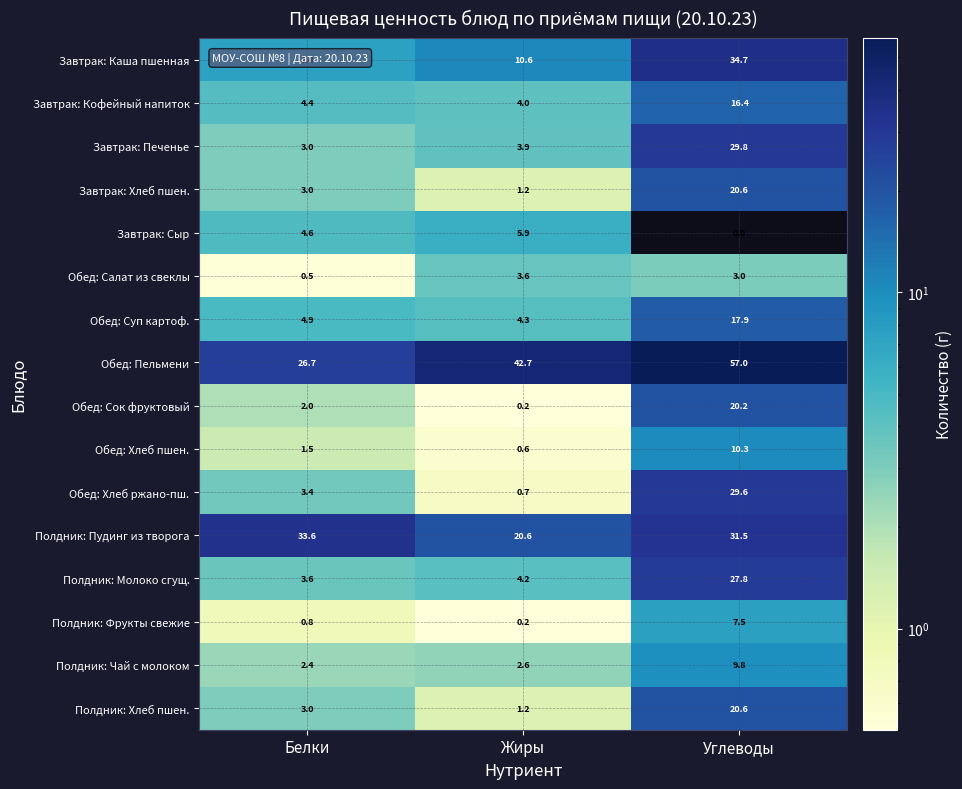

Which series has the largest total across all categories?

Обед: Пельмени